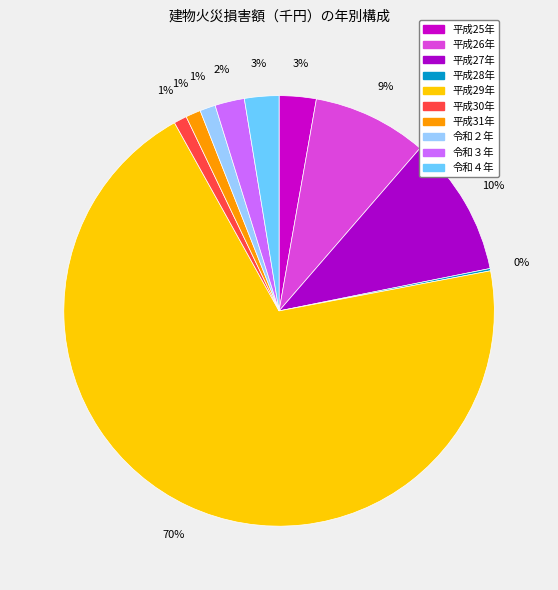

What is the total percentage of 平成26年 and 令和４年?

11.2%